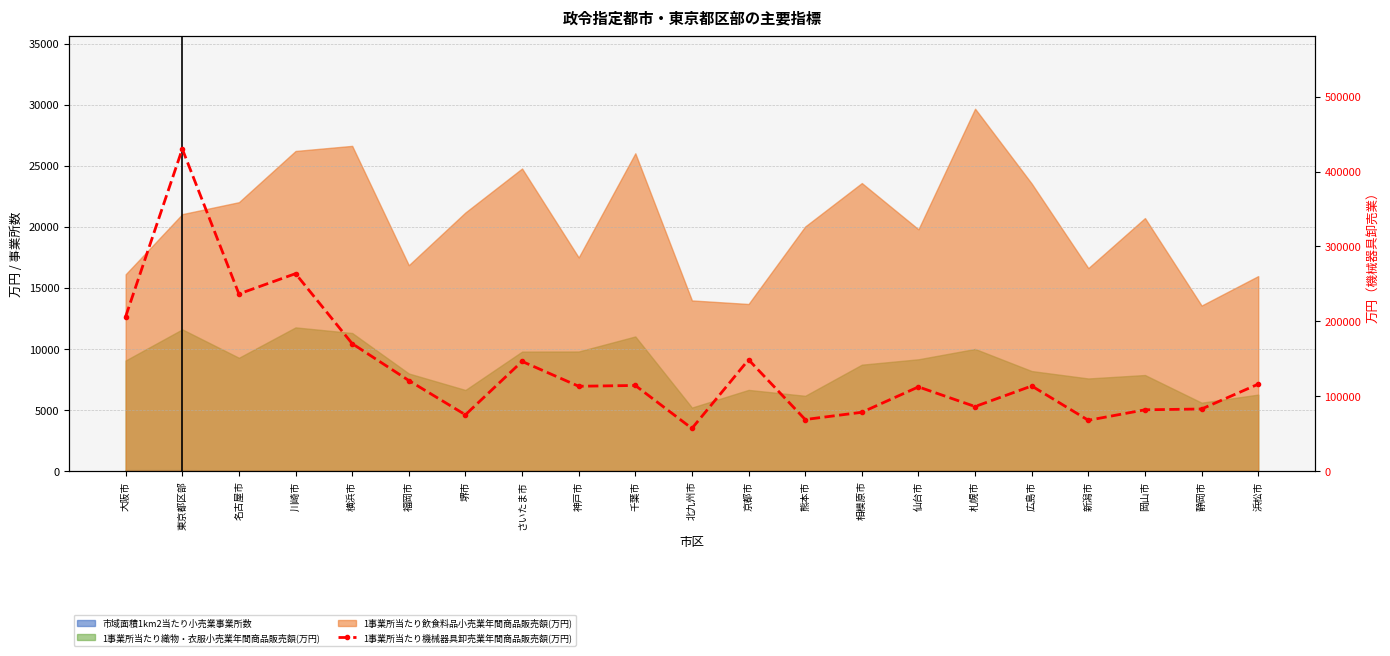

What is the sum of the values at 川崎市 and 横浜市?

433909